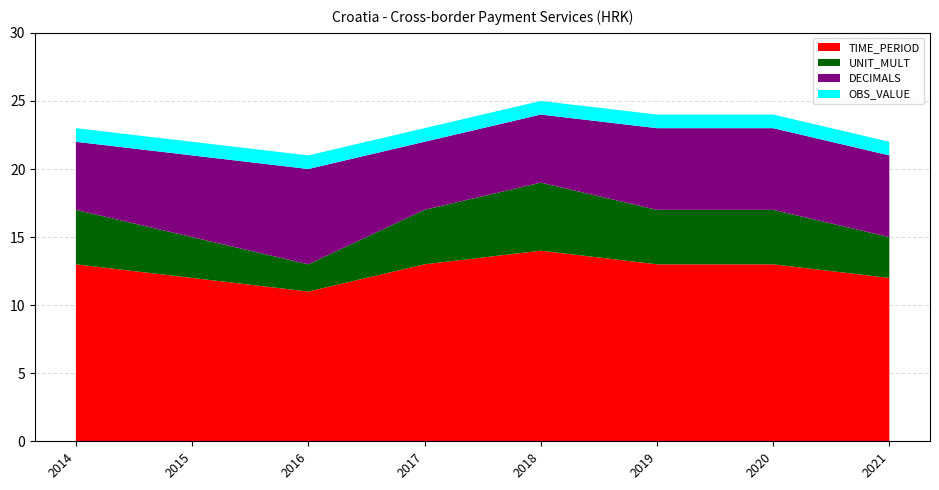

Is it true that TIME_PERIOD equals 8 at 2016?

False